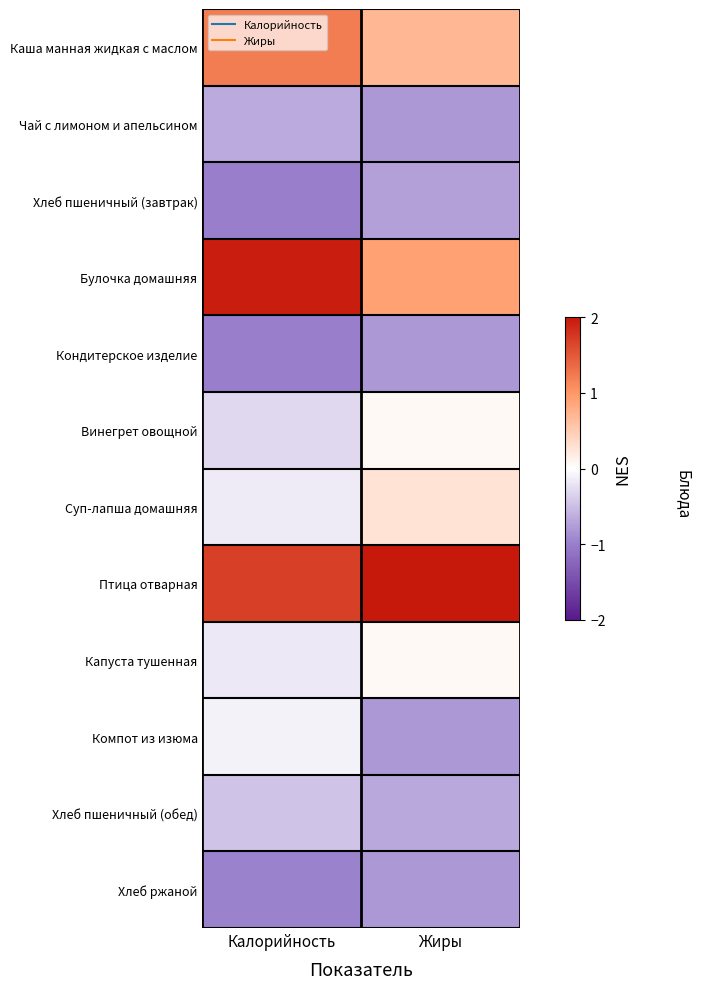

Reading right to left, extract all data points from this chart.

Каша манная жидкая с маслом: Жиры=0.7	Калорийность=1.2
Чай с лимоном и апельсином: Жиры=-0.8	Калорийность=-0.7
Хлеб пшеничный (завтрак): Жиры=-0.7	Калорийность=-1.0
Булочка домашняя: Жиры=0.9	Калорийность=2.0
Кондитерское изделие: Жиры=-0.8	Калорийность=-1.0
Винегрет овощной: Жиры=0.1	Калорийность=-0.3
Суп-лапша домашняя: Жиры=0.3	Калорийность=-0.2
Птица отварная: Жиры=2.0	Калорийность=1.7
Капуста тушенная: Жиры=0.1	Калорийность=-0.2
Компот из изюма: Жиры=-0.8	Калорийность=-0.1
Хлеб пшеничный (обед): Жиры=-0.7	Калорийность=-0.5
Хлеб ржаной: Жиры=-0.8	Калорийность=-1.0